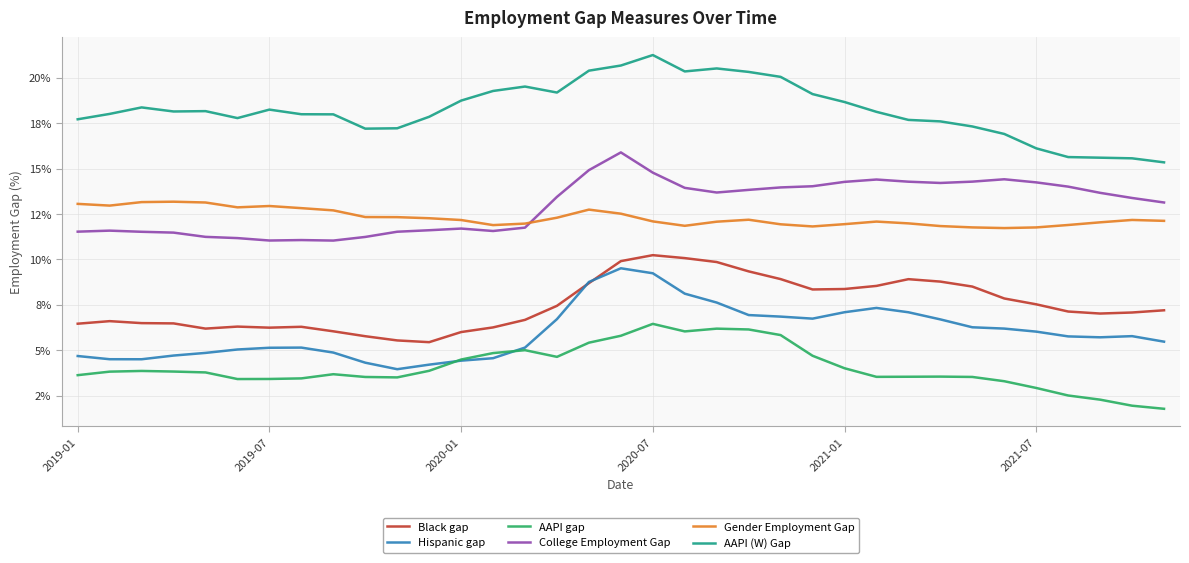

True or false: Hispanic gap and College Employment Gap intersect in this chart.

False